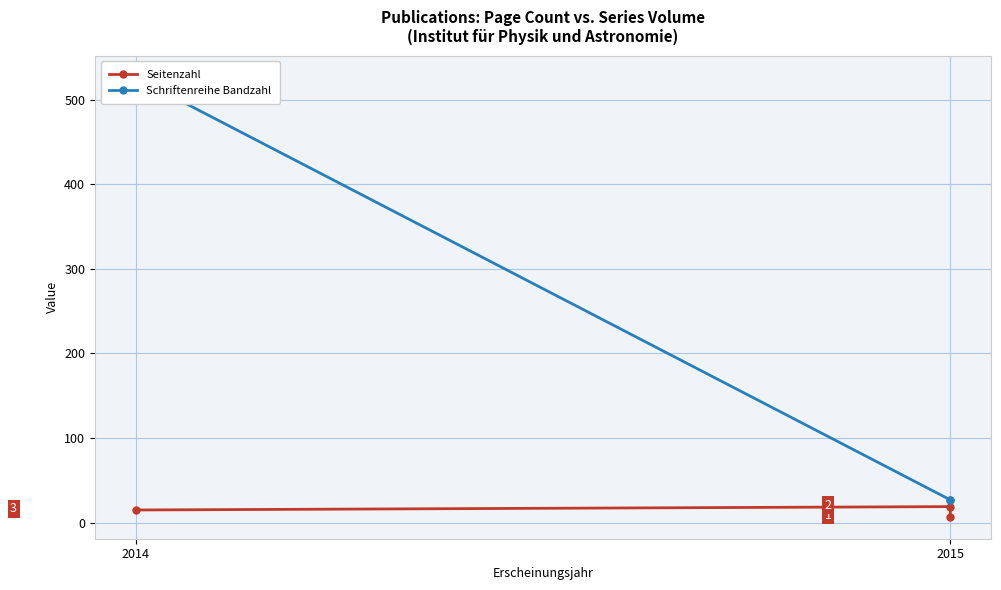

Which category has the lowest value in the Seitenzahl series?

2015